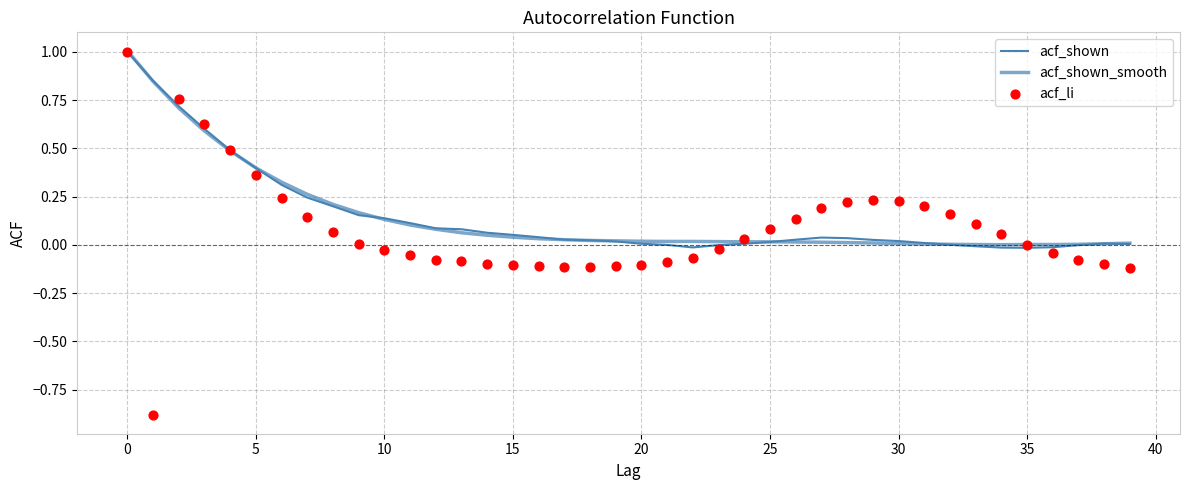

Which series has the largest total across all categories?

acf_shown_smooth